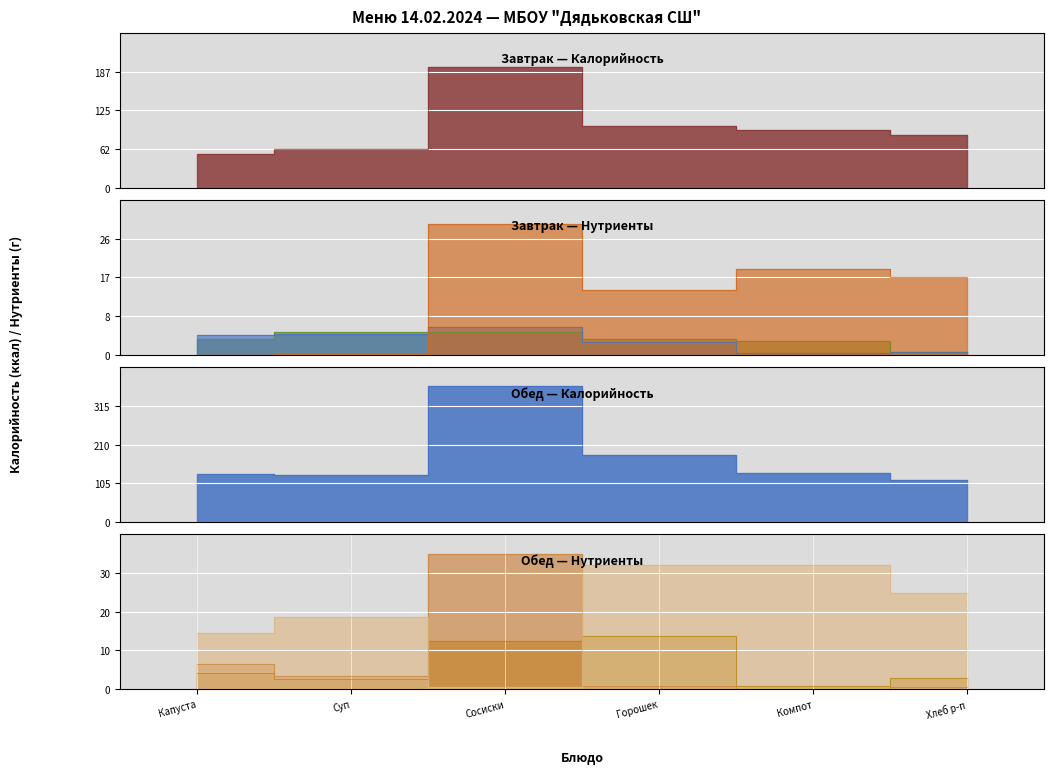

Reading left to right, what are all the values shown in this chart?

Завтрак: 54.6	62.8	195.5	100.1	94.0	84.6
Обед: 130.4	127.2	368.1	181.0	132.8	115.0